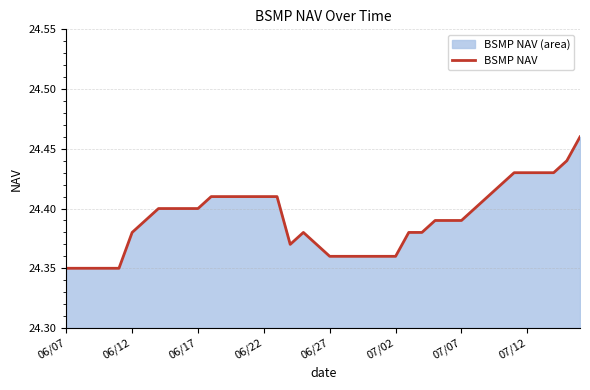

The chart shows a value of 33.0 at 06/07. True or false?

False